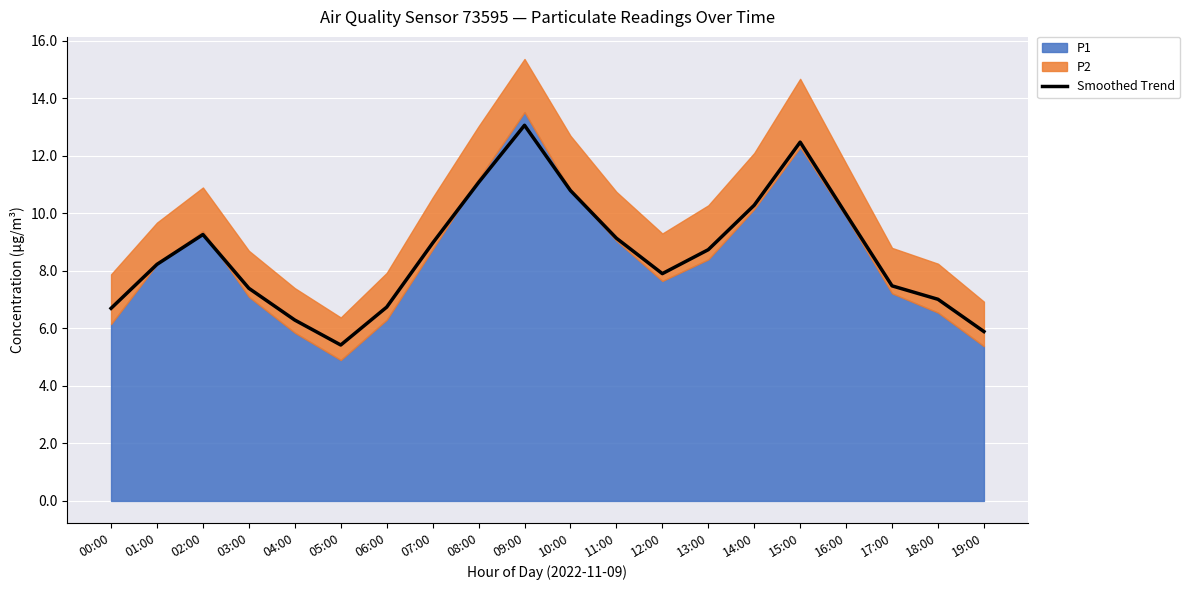

What is the difference between the second highest and minimum values?

7.1